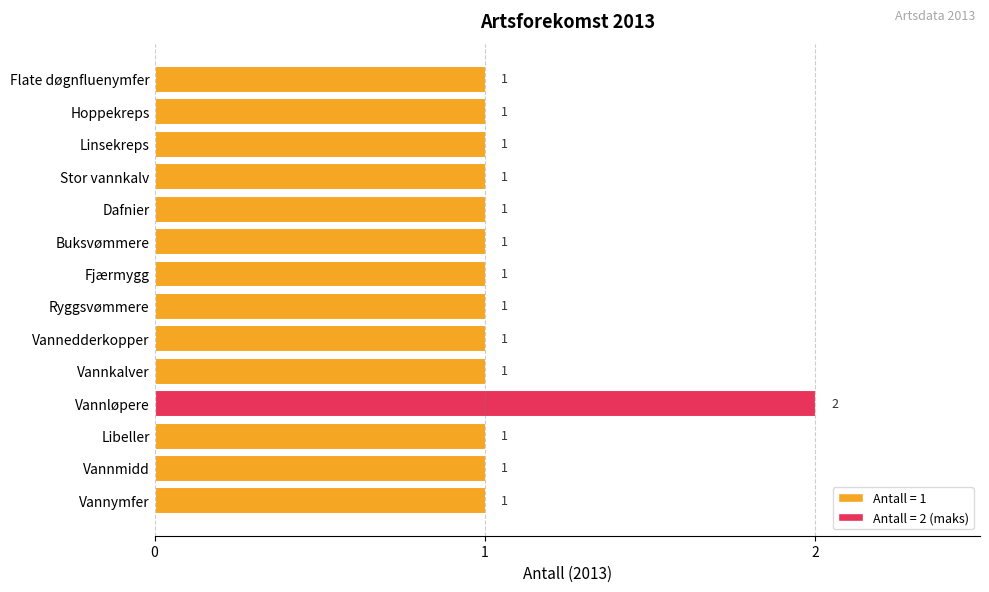

Approximately how many times larger is the value at Stor vannkalv compared to Vannkalver?

1.0